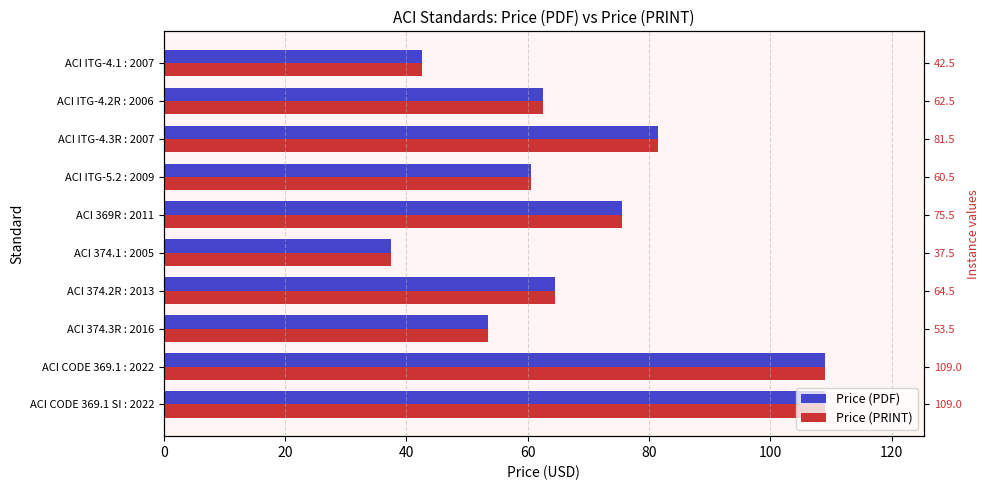

Reading left to right, extract all data points from this chart.

Price (PDF): 109.0	109.0	53.5	64.5	37.5	75.5	60.5	81.5	62.5	42.5
Price (PRINT): 109.0	109.0	53.5	64.5	37.5	75.5	60.5	81.5	62.5	42.5